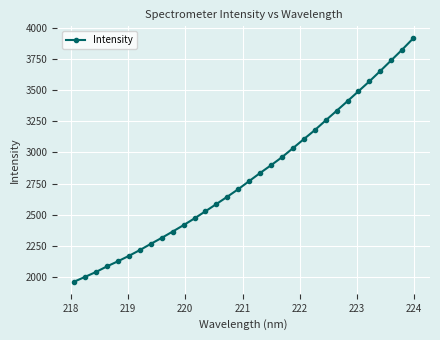

What is the value of the 24th point from the left?

3256.6